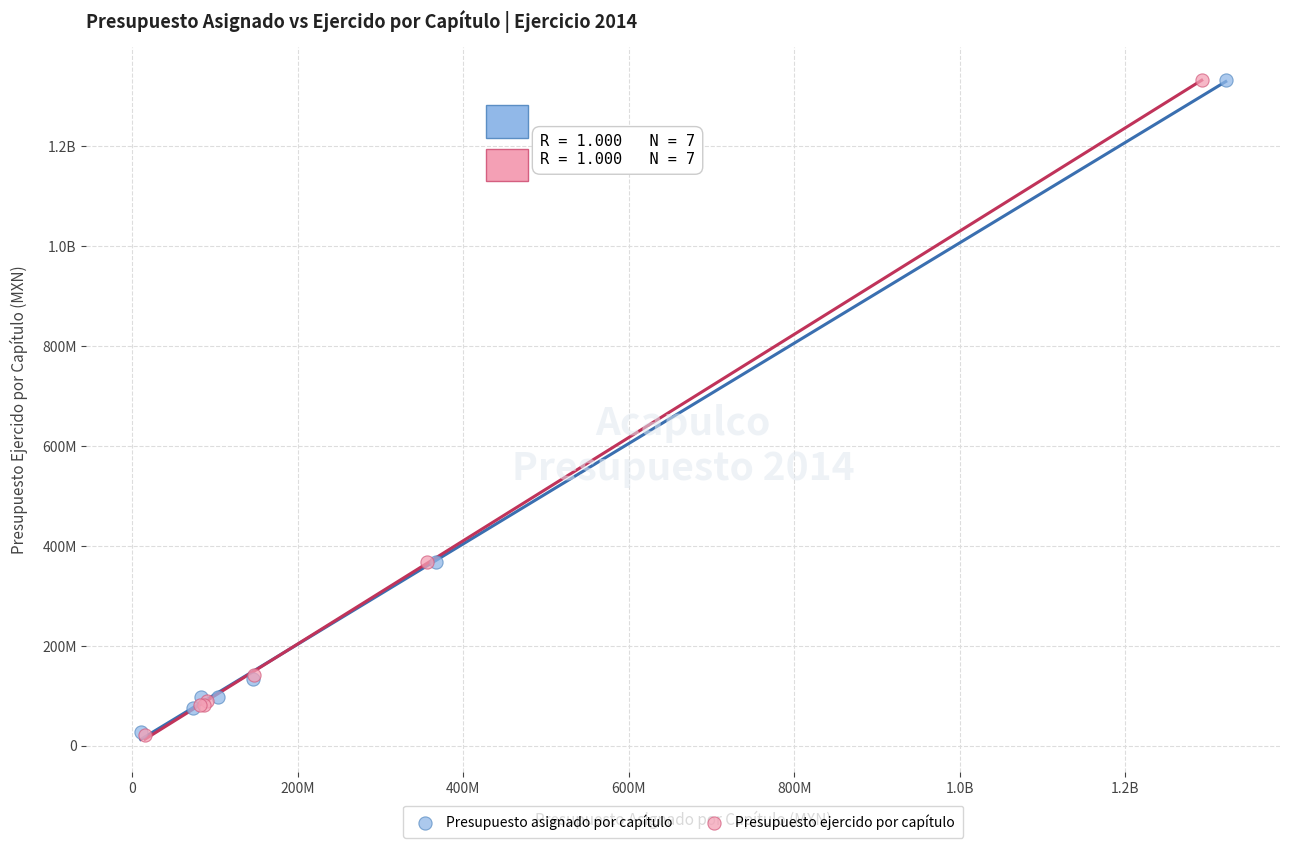

What are all the series names shown in the legend?

Presupuesto asignado por capítulo, Presupuesto ejercido por capítulo